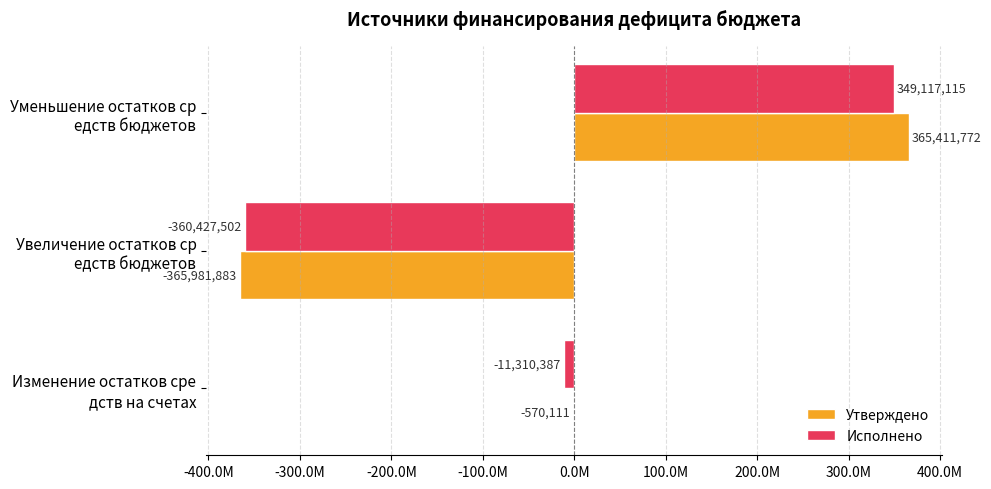

Which series has the widest spread of values?

Утверждено